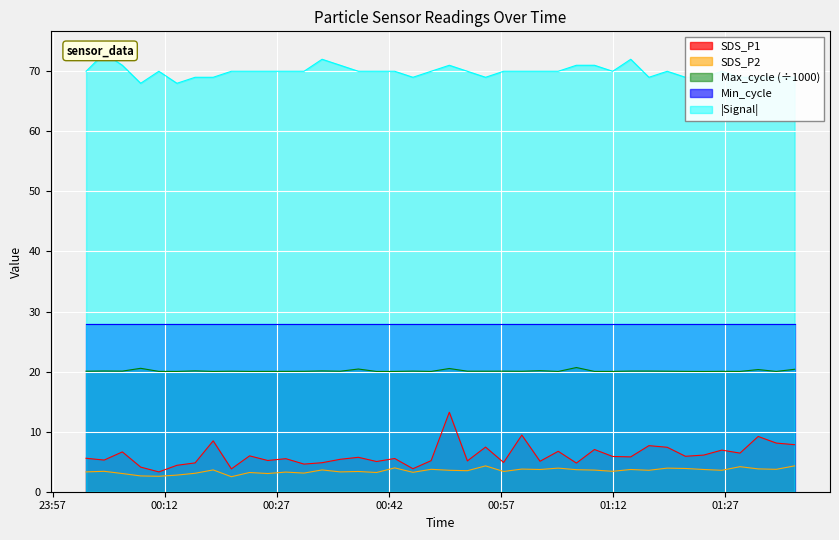

How many lines are shown in the chart?

4